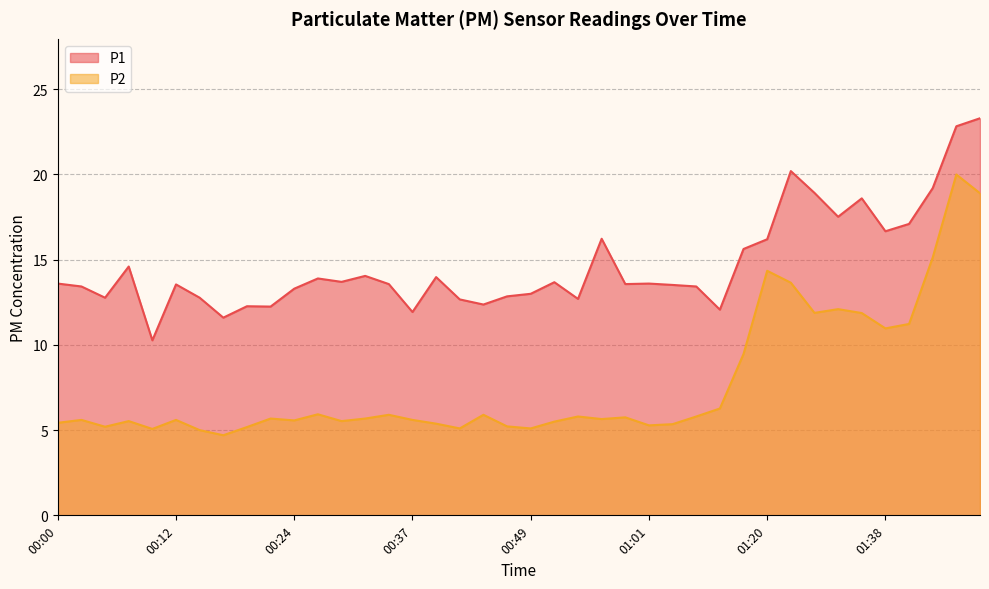

Does the chart have visible grid lines?

Yes